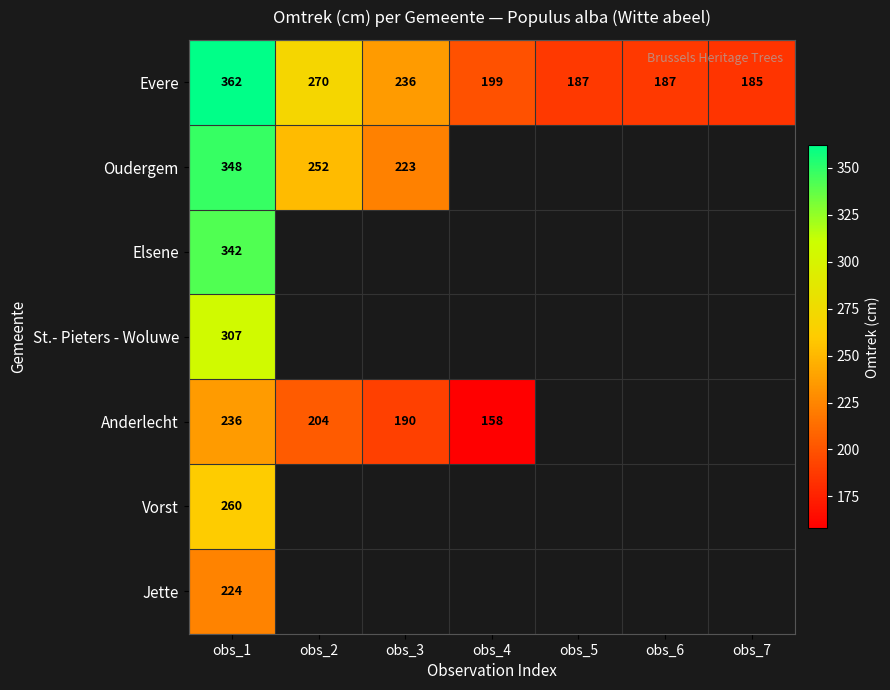

Count the number of data series in this chart.

7